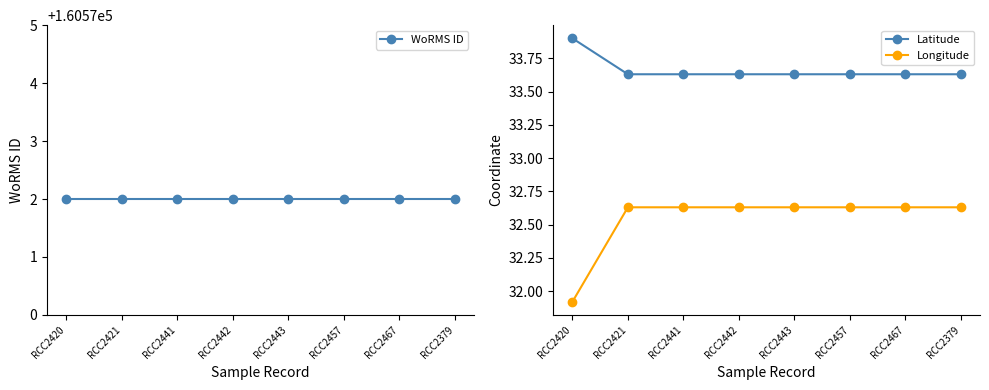

True or false: WoRMS ID has more than 1 interior local peaks.

False